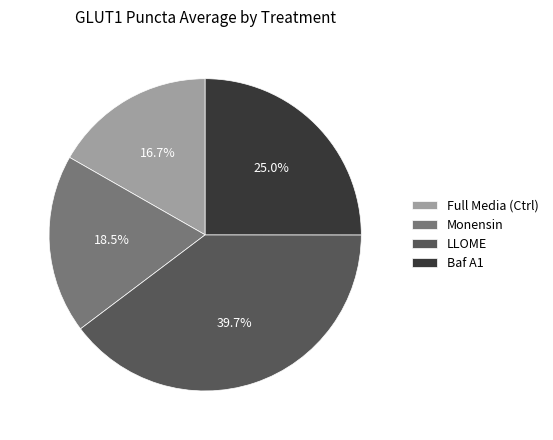

What percentage is NOT represented by Baf A1?

75.0%